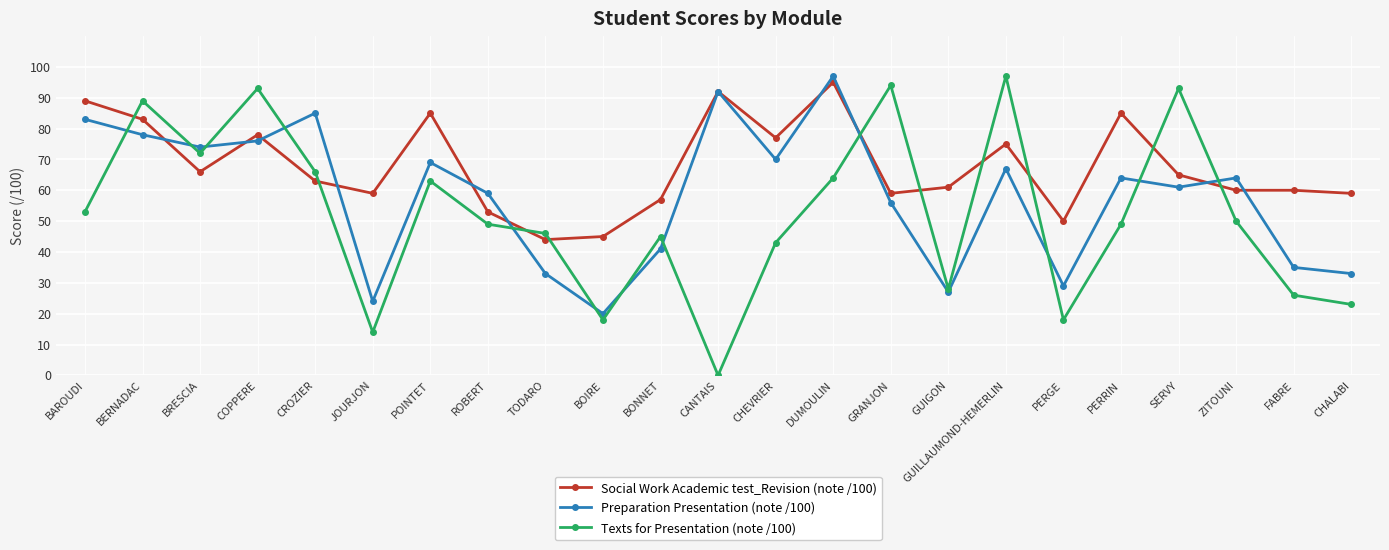

What is the label of the 13th point from the left?

CHEVRIER